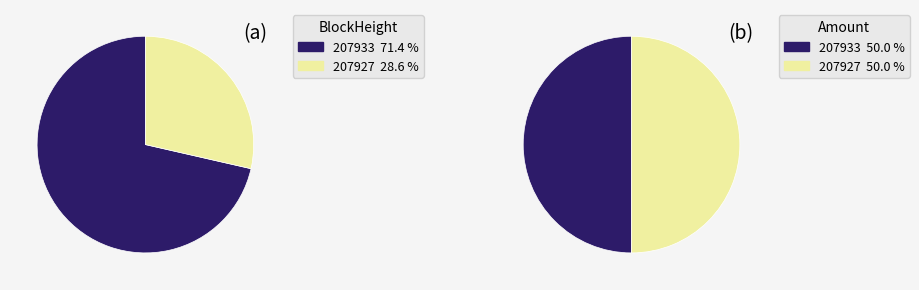

What is the largest slice in the pie chart?

207933